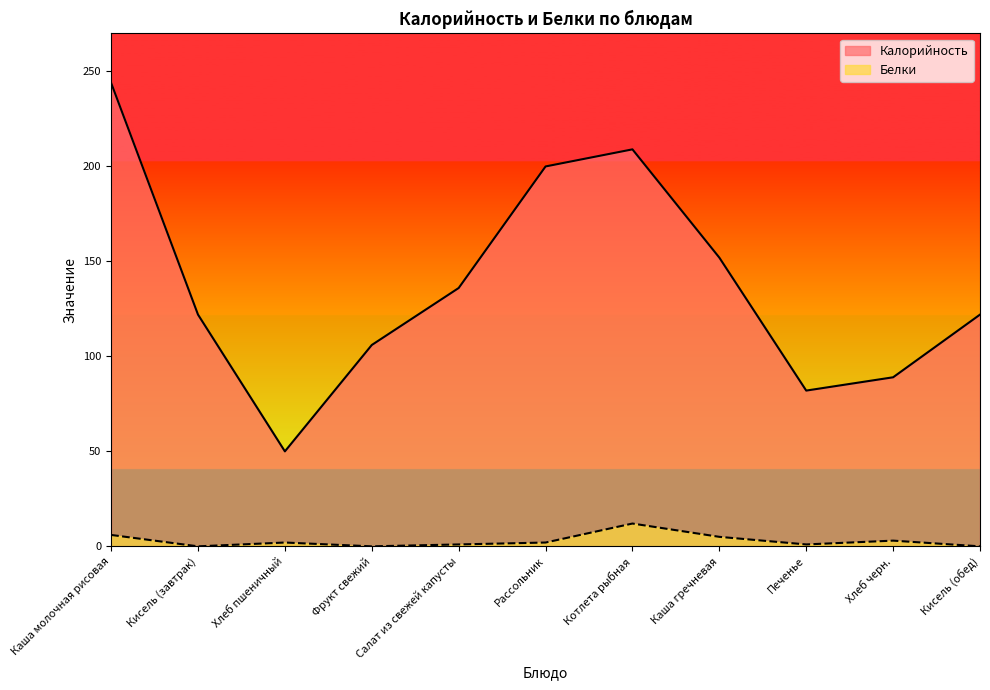

Rank the series by their maximum value, from lowest to highest.

Белки, Калорийность